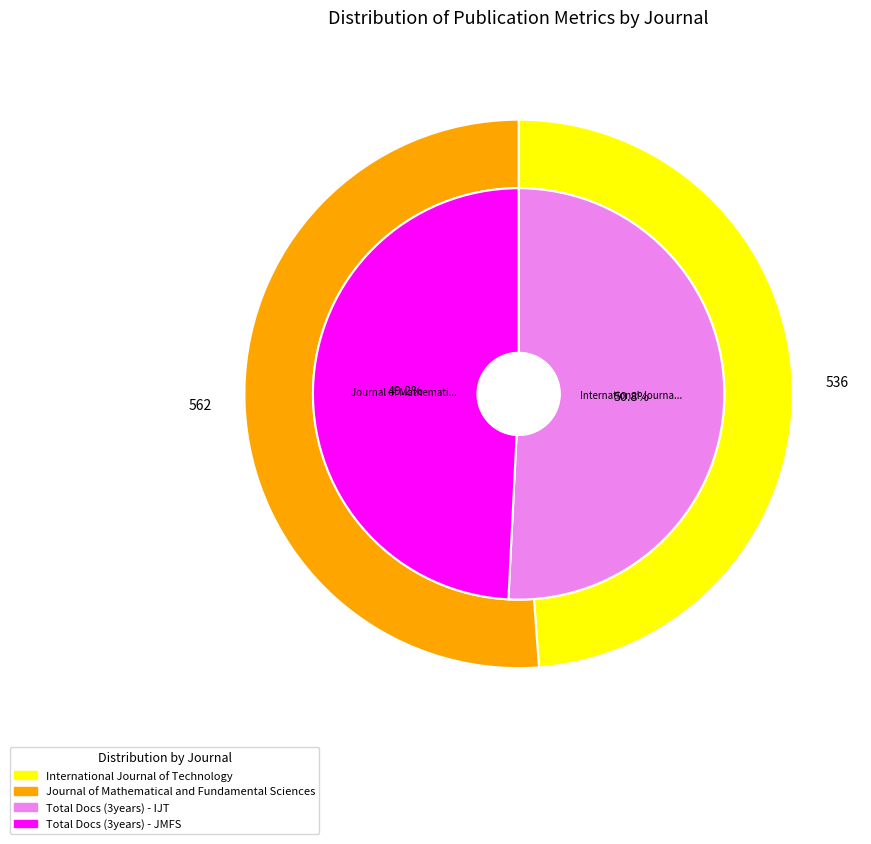

Which category has the smallest portion of the pie?

Journal of Mathematical and Fundamental Sciences